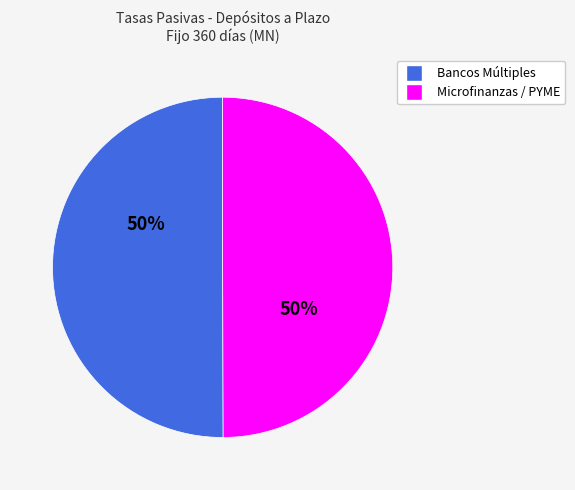

Do Bancos Múltiples and Microfinanzas / PYME together represent more than half of the pie?

Yes